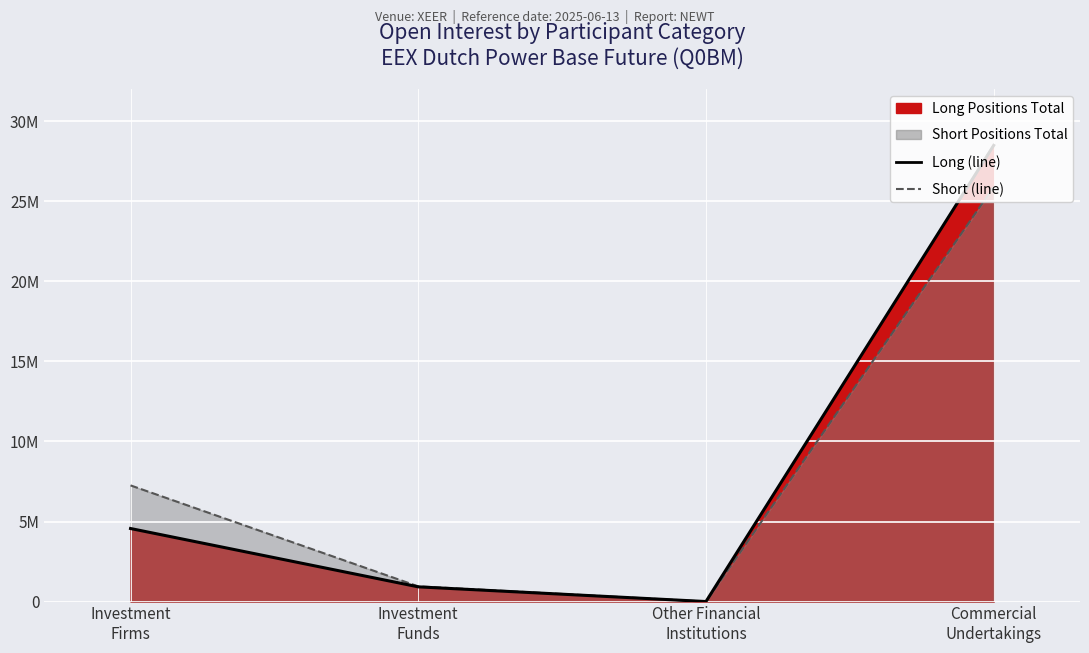

How many data points in Short Positions (line) are less than 7256916?

2